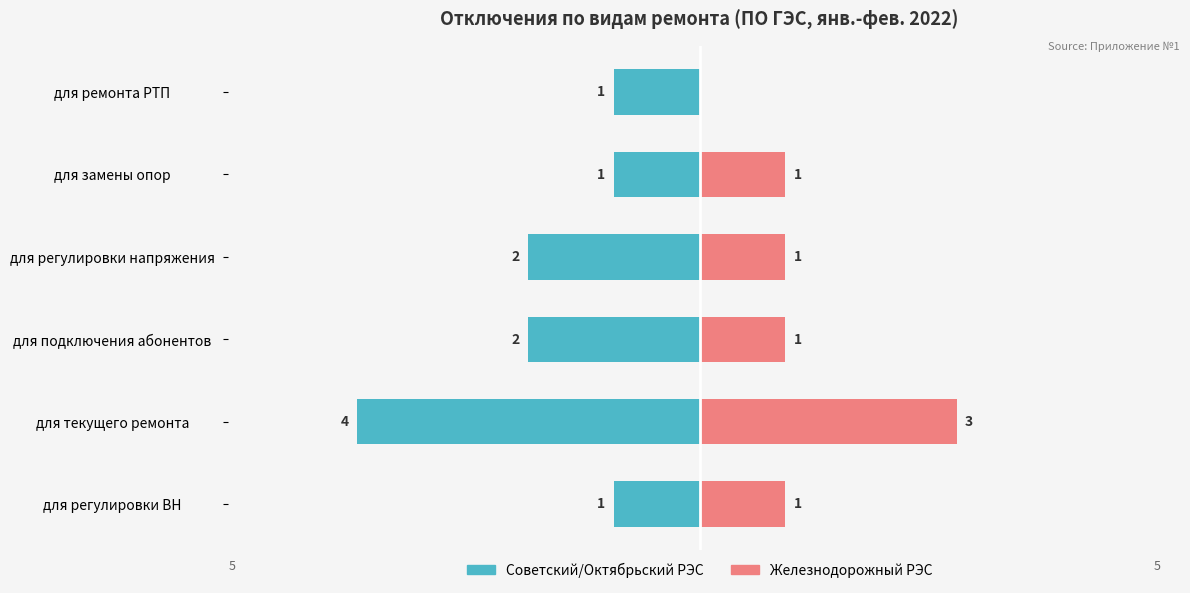

How many bars are there in each group?

2